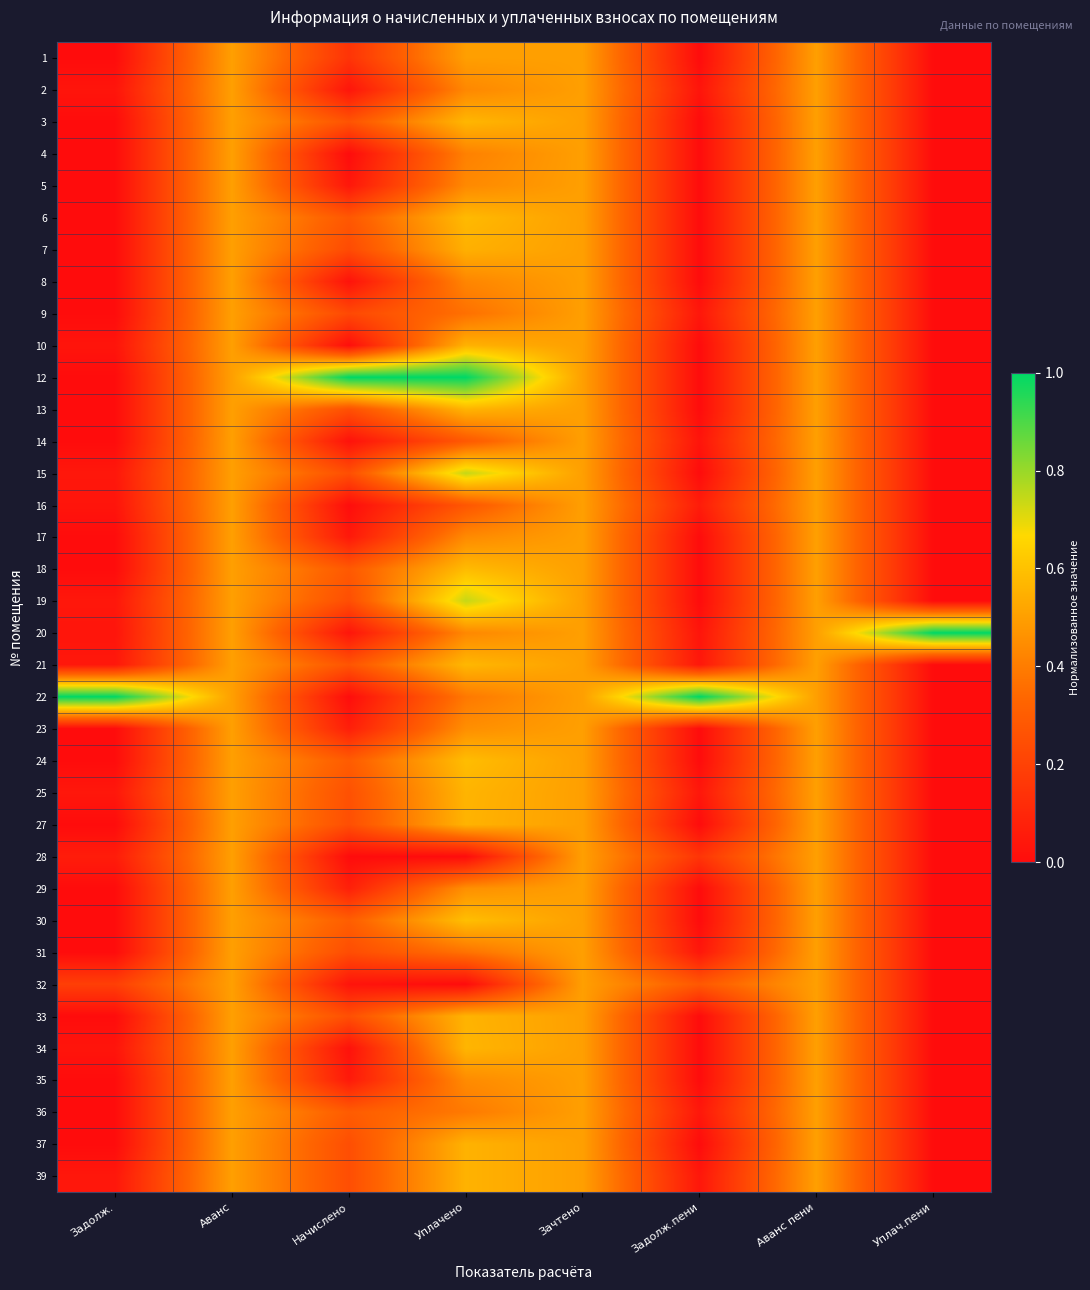

List the series in order of their peak value, lowest first.

1, 2, 4, 5, 8, 9, 14, 16, 17, 23, 28, 29, 31, 32, 35, 36, 7, 10, 37, 39, 27, 33, 13, 25, 34, 3, 21, 6, 18, 24, 30, 19, 15, 12, 20, 22